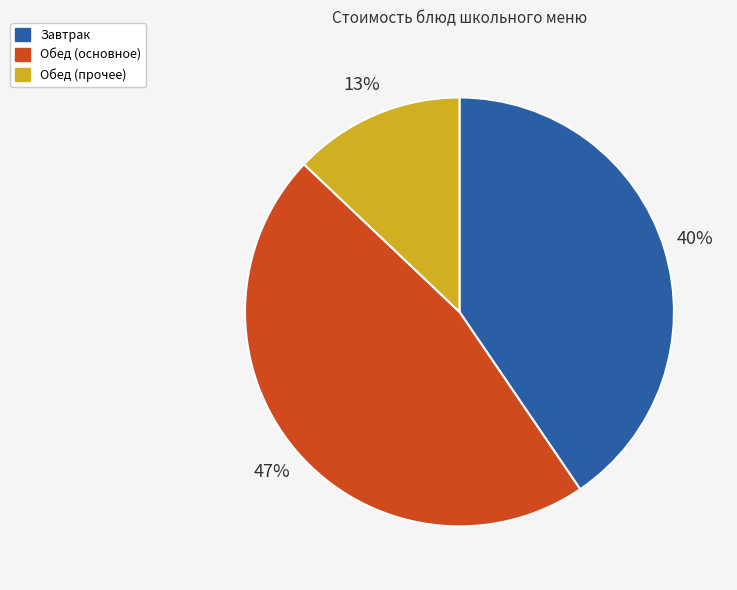

To the nearest percent, what is the difference between the largest and smallest slice percentages?

34%